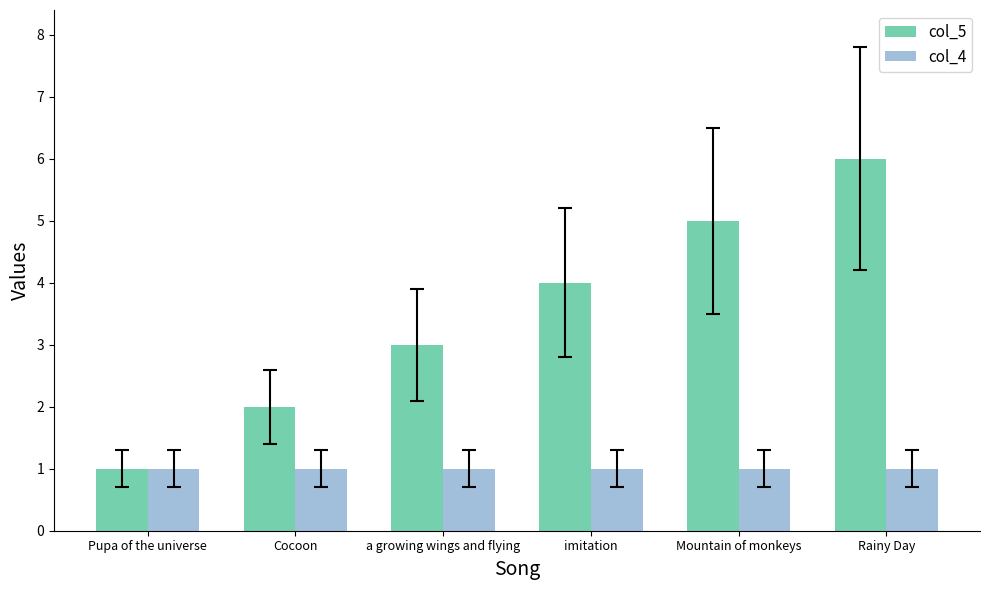

What is the spread (max minus min) of values at imitation?

3